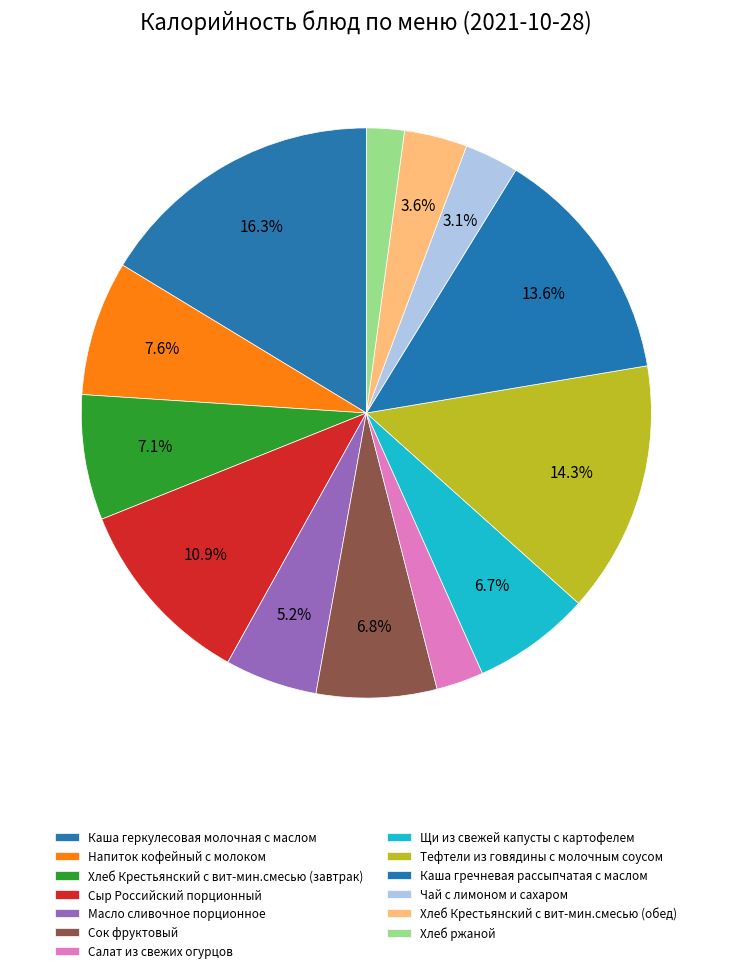

What is the ratio of the value at Каша гречневая рассыпчатая с маслом to the value at Хлеб Крестьянский с вит-мин.смесью (завтрак)?

1.9